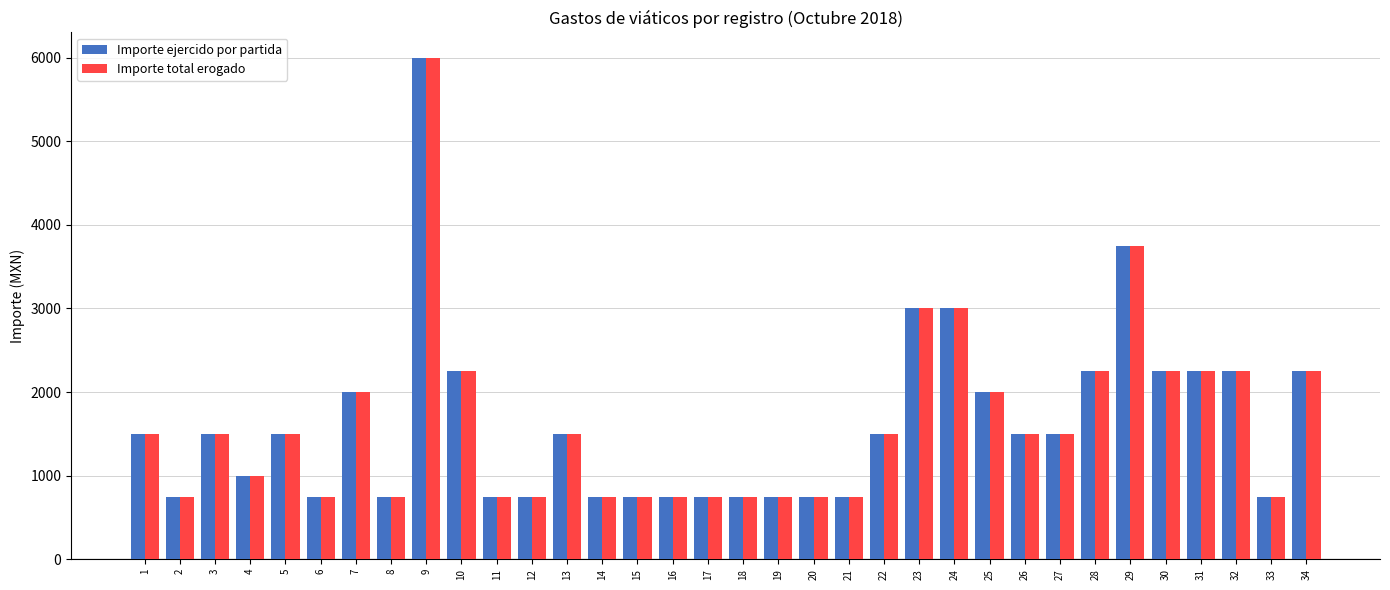

How many bars are there in each group?

2